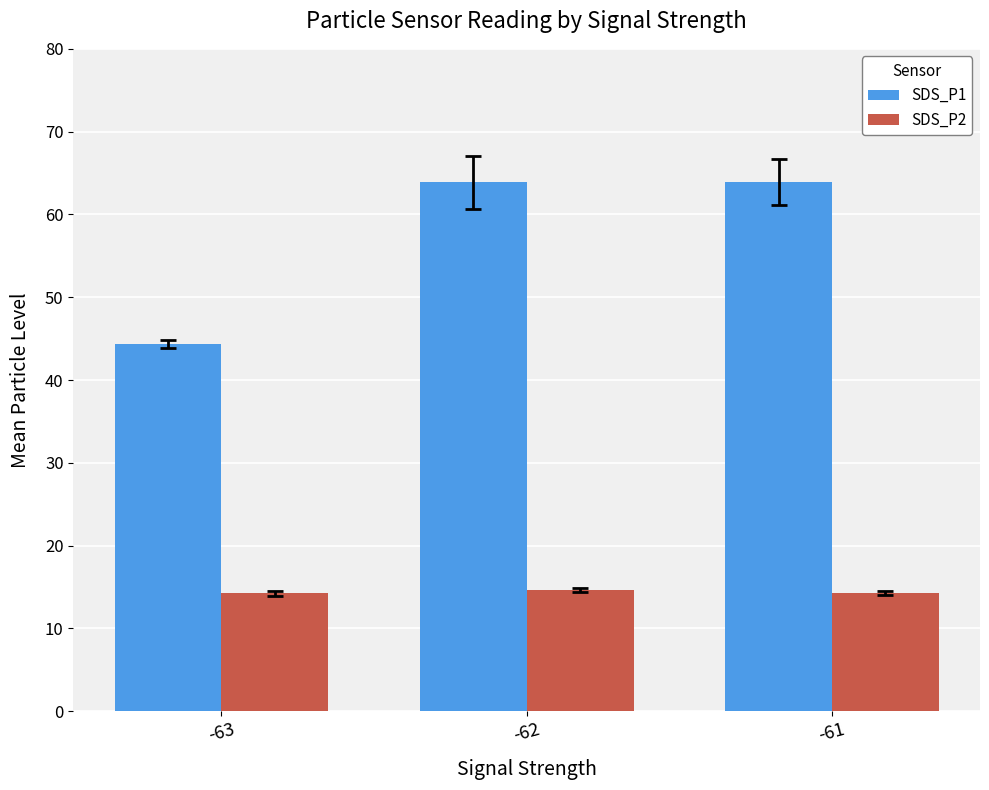

How many groups of bars are there?

3